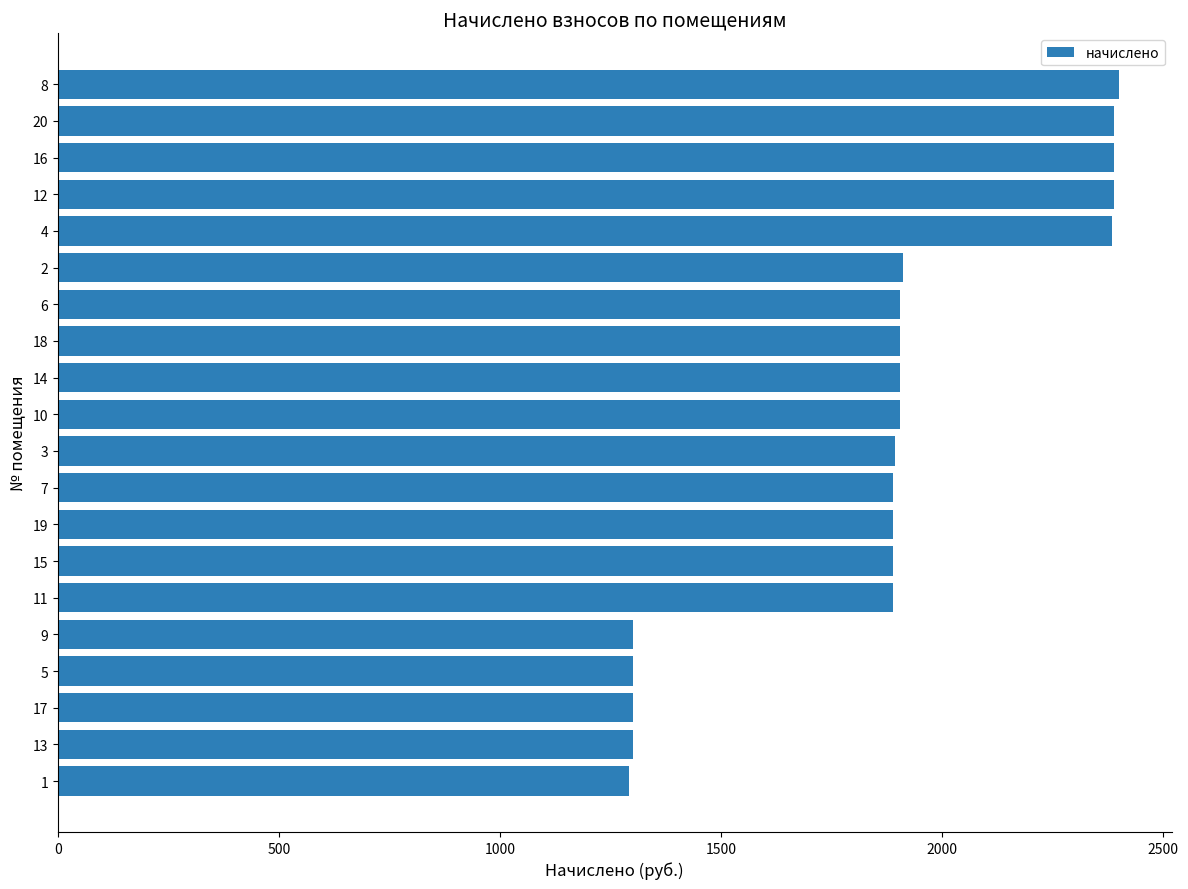

Is it true that the value at 1 is 1292.9?

True